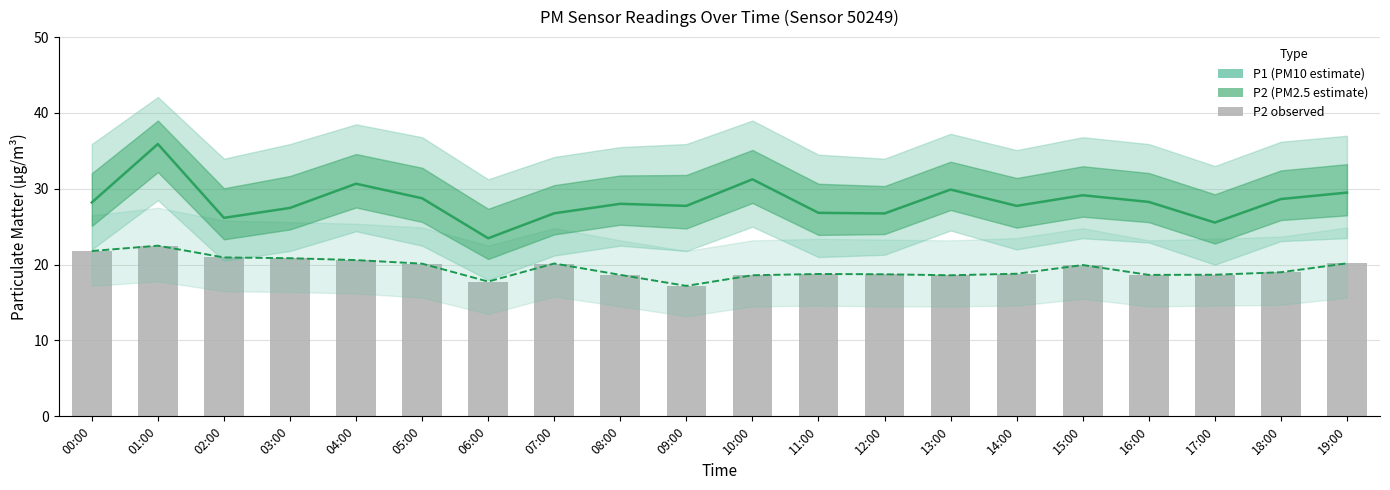

At which label is P1 (PM10 estimate) closest to 29?

15:00